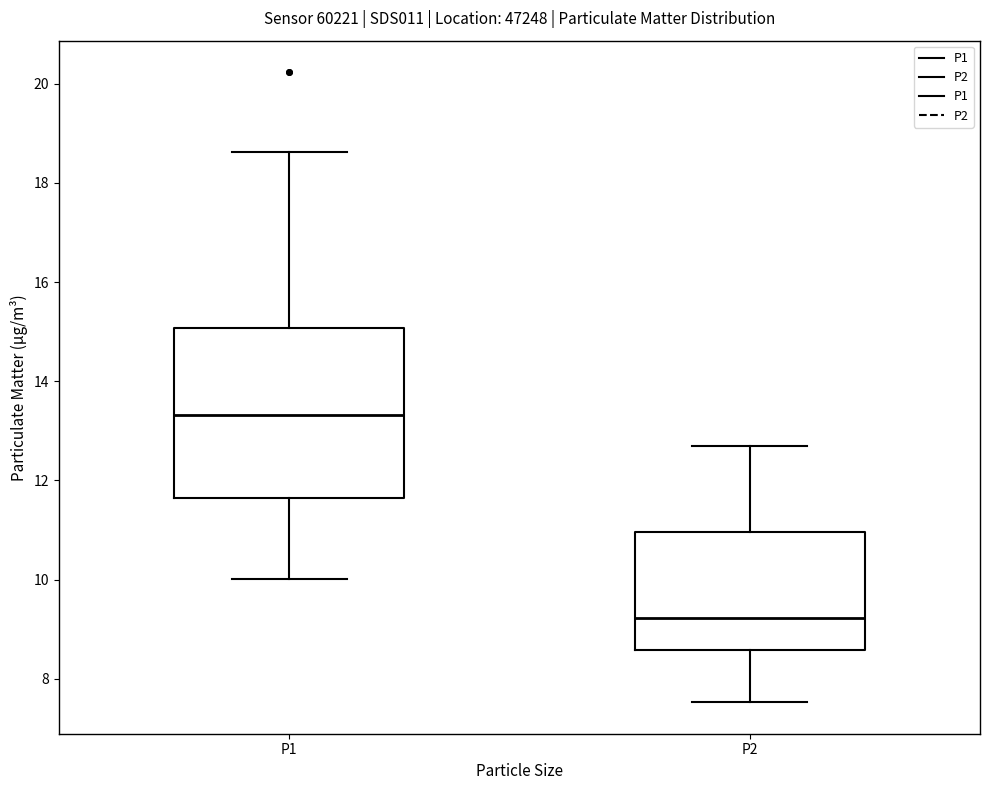

Which box's median line is the lowest?

P2